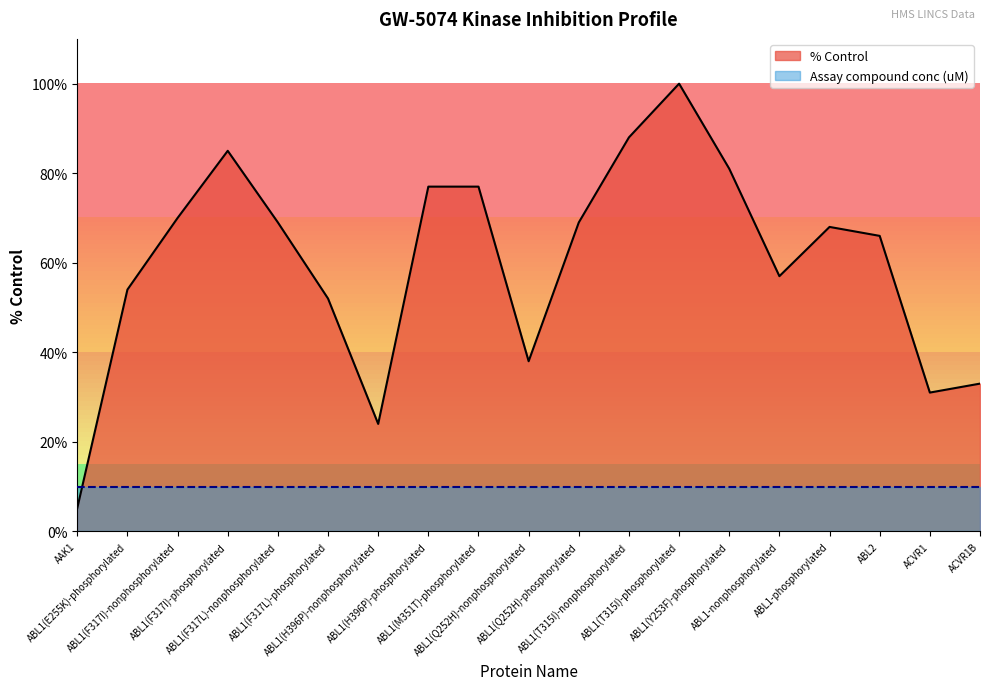

The chart shows a value of 24.0 at ABL1(H396P)-nonphosphorylated. True or false?

True